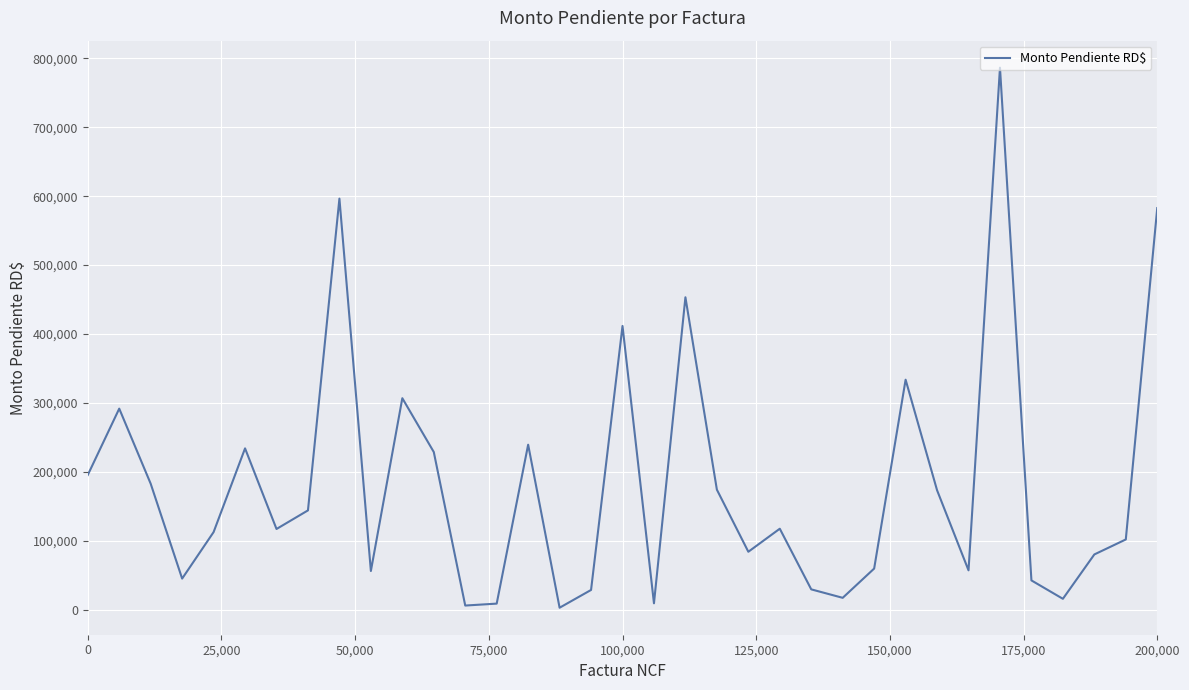

What is the difference between the maximum and minimum values?

783760.0